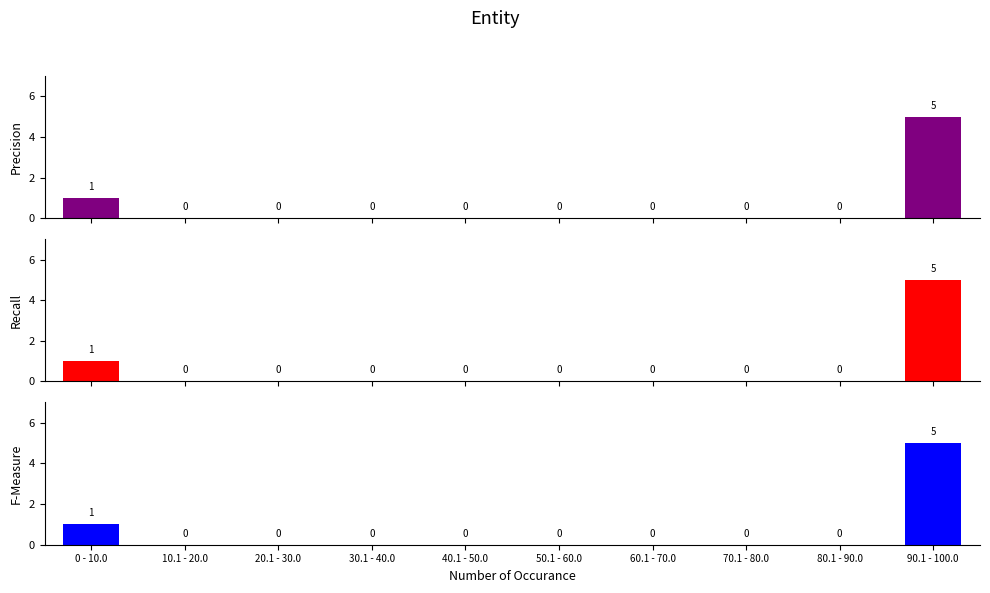

What is the label of the 10th bar from the left?

90.1 - 100.0